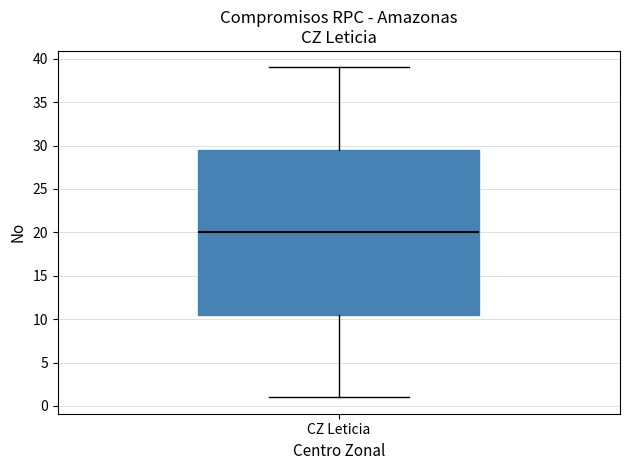

Read this box plot against the y-axis: the position of the median line, the range covered by the box, and the ends of both whiskers. The values are not printed on the chart, so give them approximately, as read against the axis.

median 20.0, box 10.5 to 29.5, whiskers 1.0 to 39.0